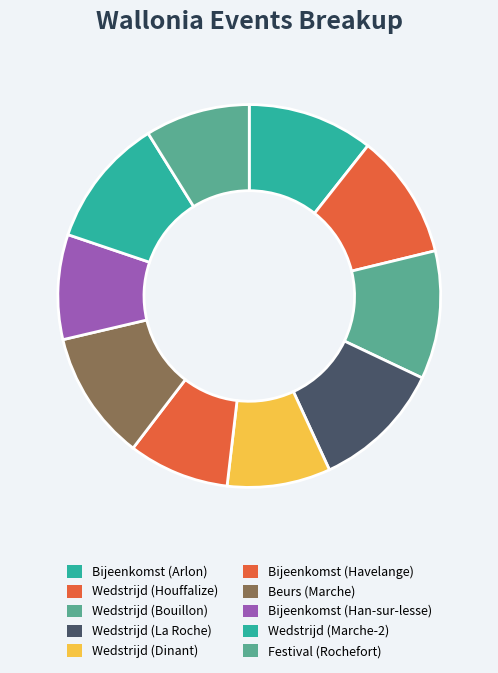

Do Wedstrijd (Dinant) and Festival (Rochefort) together represent more than half of the pie?

No